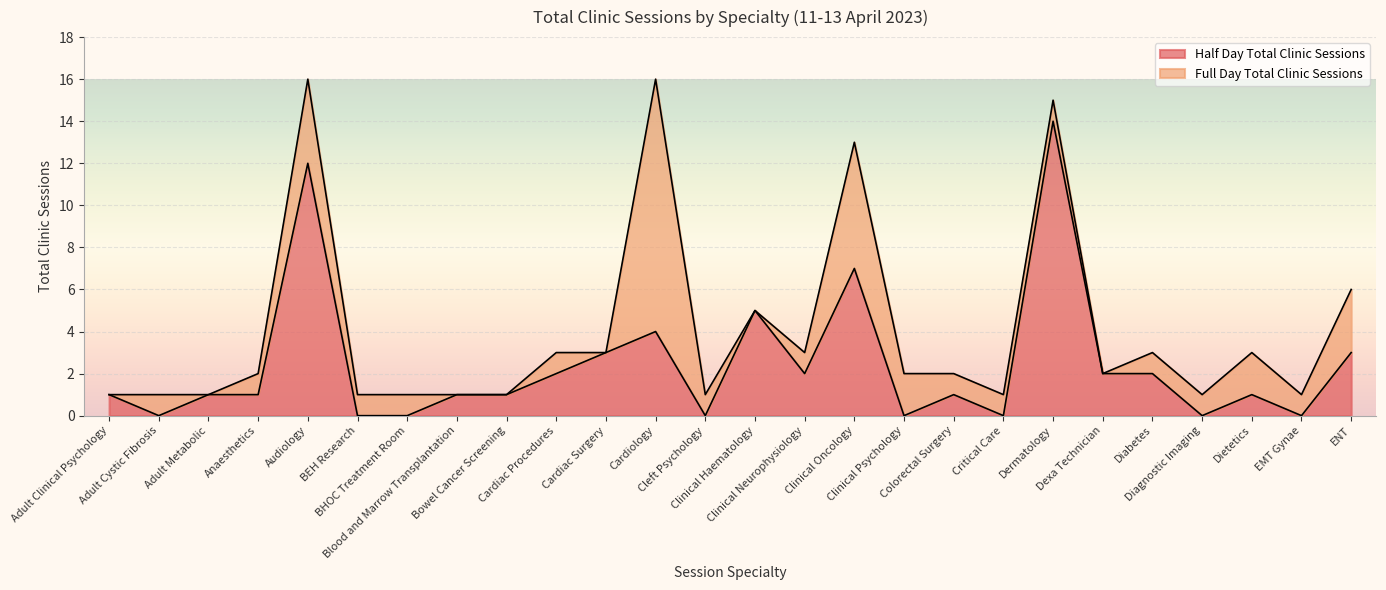

What is the value of the 11th point from the left?

3